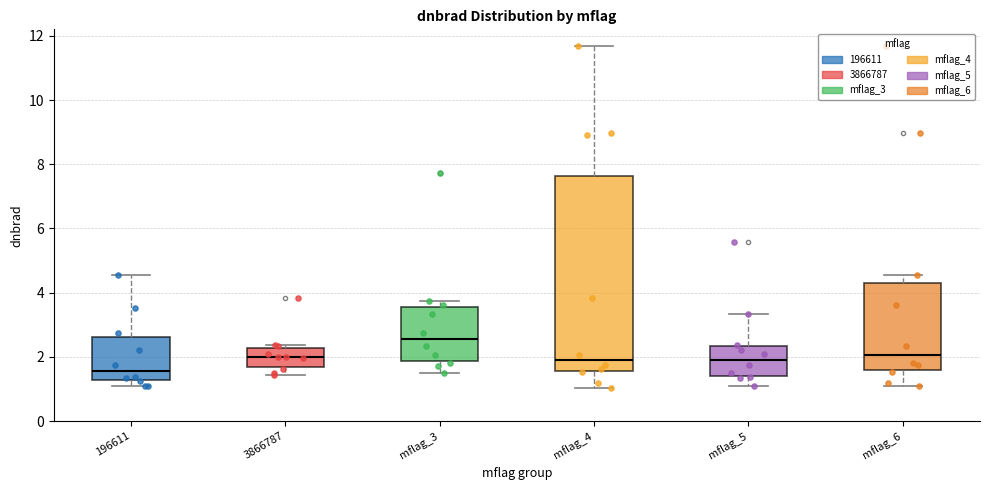

Reading left to right, read every box against the y-axis: the position of its median line, the range the box covers, and the ends of its whiskers. The values are not printed on the chart, so give them approximately, as read against the axis.

196611: median 1.6, box 1.2 to 2.6, whiskers 1.0 to 4.6
3866787: median 2.0, box 1.8 to 2.2, whiskers 1.4 to 2.4
mflag_3: median 2.6, box 1.8 to 3.6, whiskers 1.4 to 3.8
mflag_4: median 1.8, box 1.6 to 7.6, whiskers 1.0 to 11.6
mflag_5: median 2.0, box 1.4 to 2.4, whiskers 1.0 to 3.4
mflag_6: median 2.0, box 1.6 to 4.4, whiskers 1.0 to 4.6